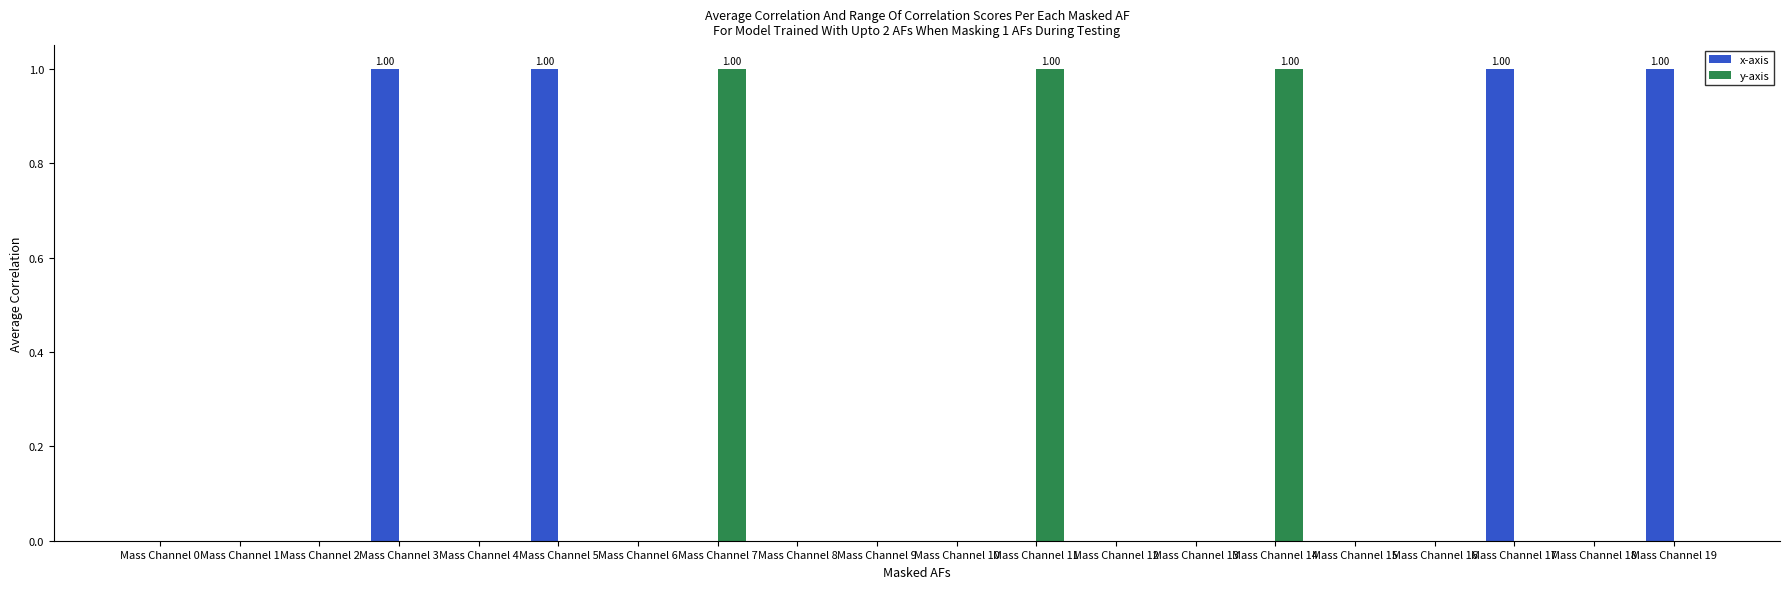

How many distinct data groups are displayed?

2